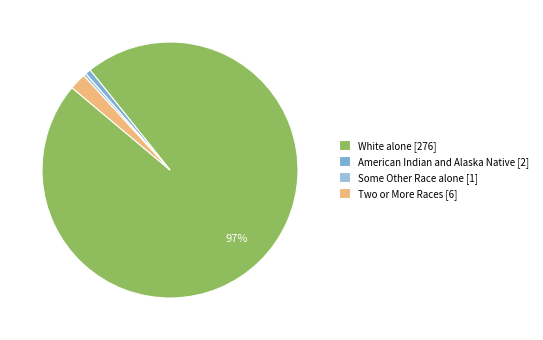

How many segments does this pie chart have?

4